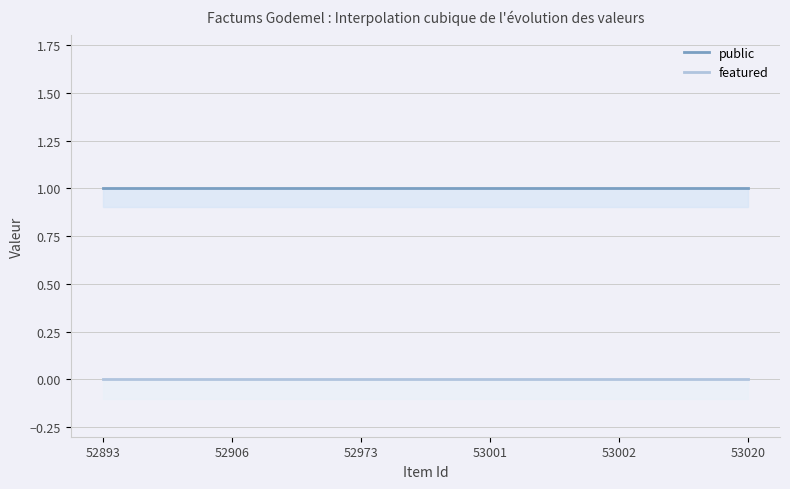

Is the value of public at 53002 greater than the value of featured at 53002?

Yes